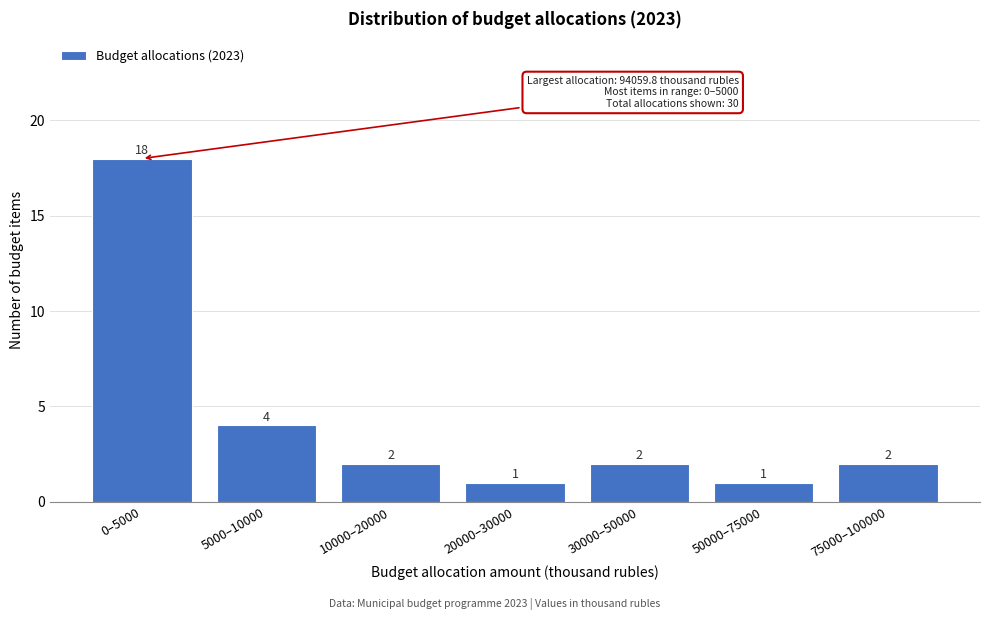

Reading left to right, what are all the values shown in this chart?

18	4	2	1	2	1	2